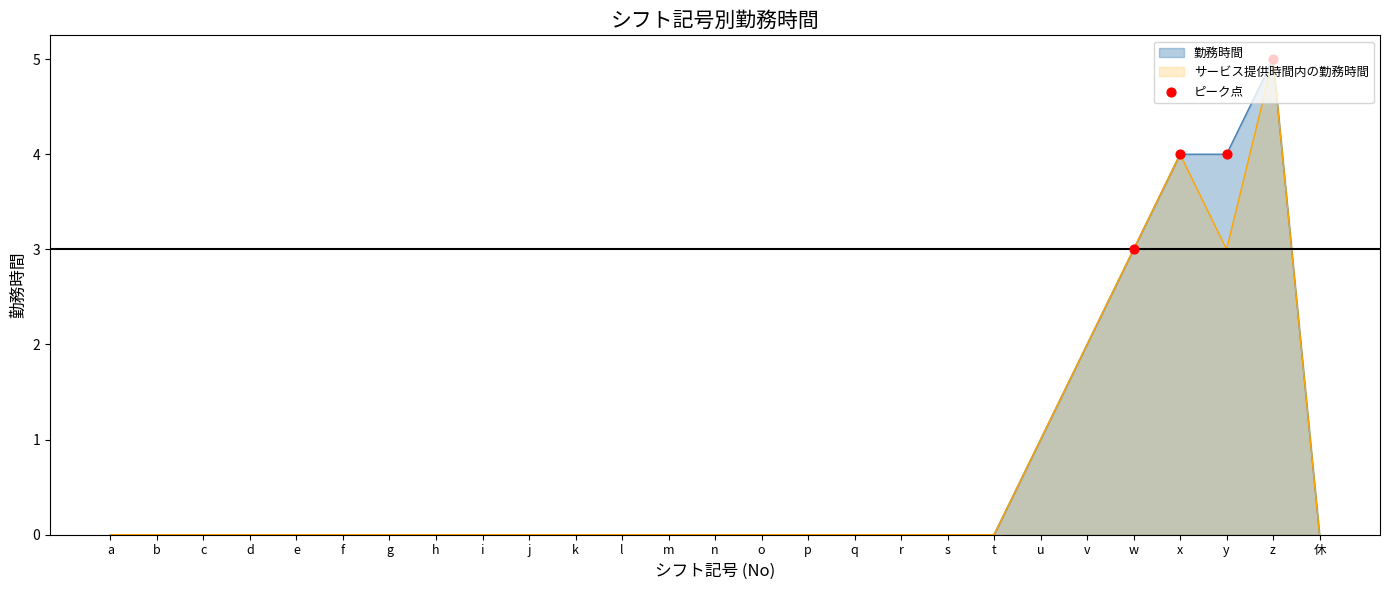

What position from the left is q?

17